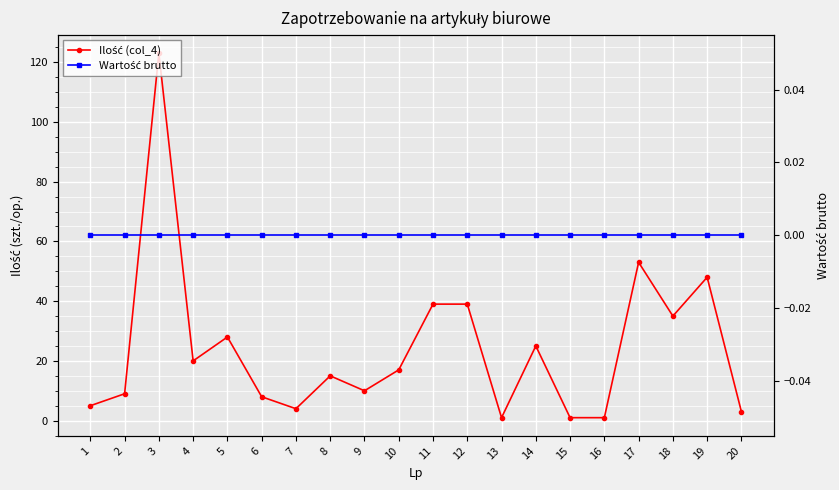

Reading left to right, transcribe all the data shown in this chart.

Ilość (col_4): 1=5	2=9	3=123	4=20	5=28	6=8	7=4	8=15	9=10	10=17	11=39	12=39	13=1	14=25	15=1	16=1	17=53	18=35	19=48	20=3
Wartość brutto: 1=0	2=0	3=0	4=0	5=0	6=0	7=0	8=0	9=0	10=0	11=0	12=0	13=0	14=0	15=0	16=0	17=0	18=0	19=0	20=0